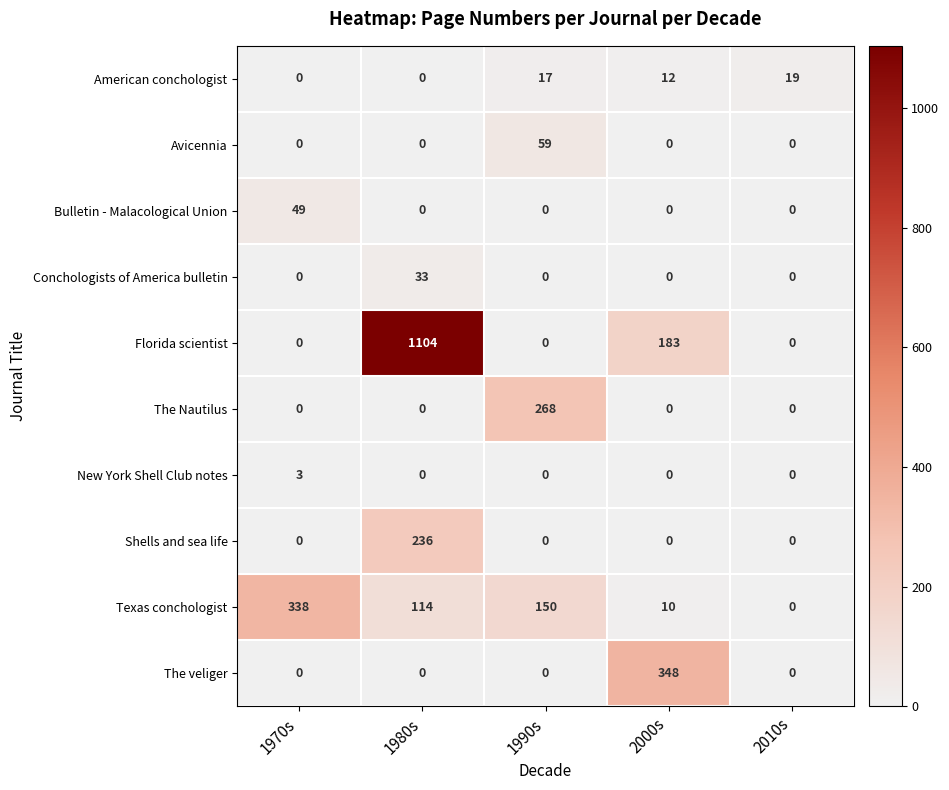

Rank the series by their maximum value, from highest to lowest.

Florida scientist, The veliger, Texas conchologist, The Nautilus, Shells and sea life, Avicennia, Bulletin - Malacological Union, Conchologists of America bulletin, American conchologist, New York Shell Club notes